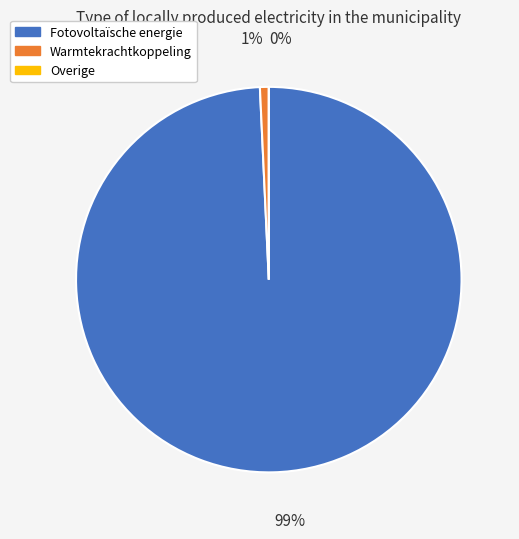

Is there any slice that represents more than half of the pie?

Yes